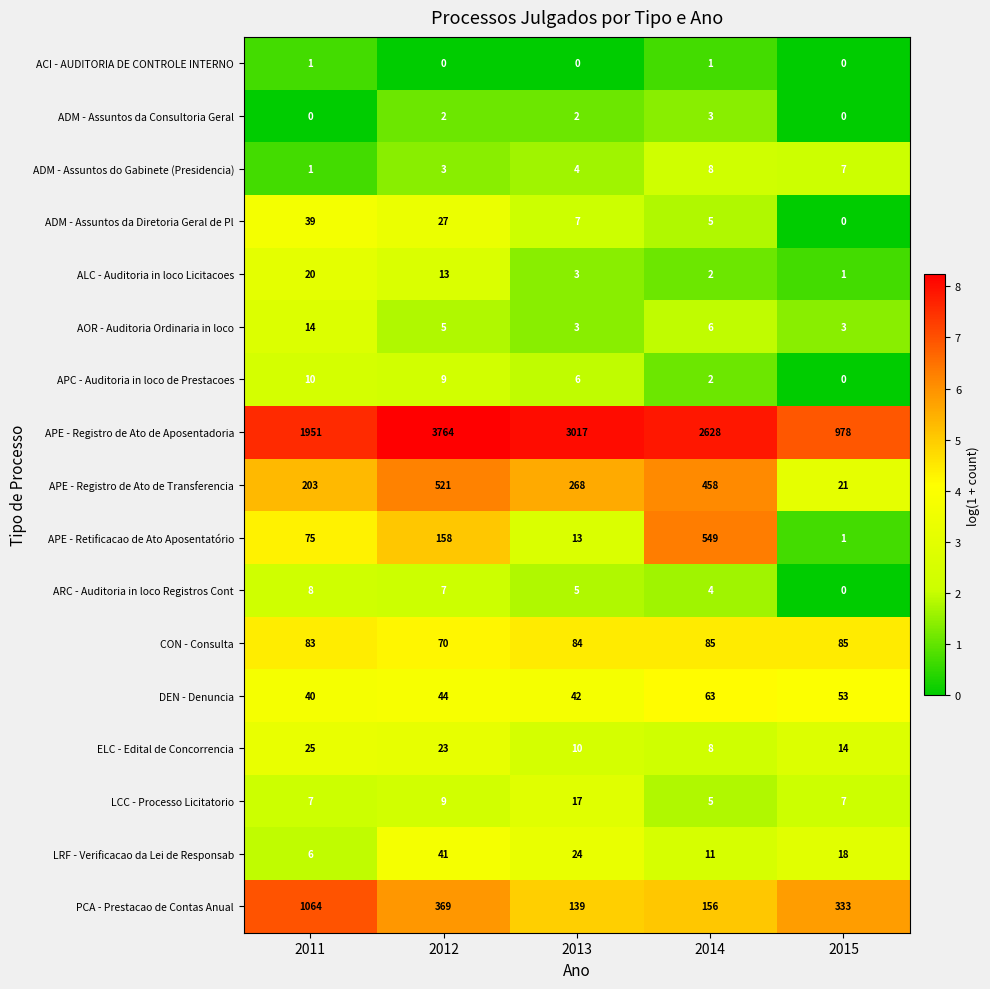

Which series has the largest range (max minus min)?

APE - Registro de Ato de Aposentadoria